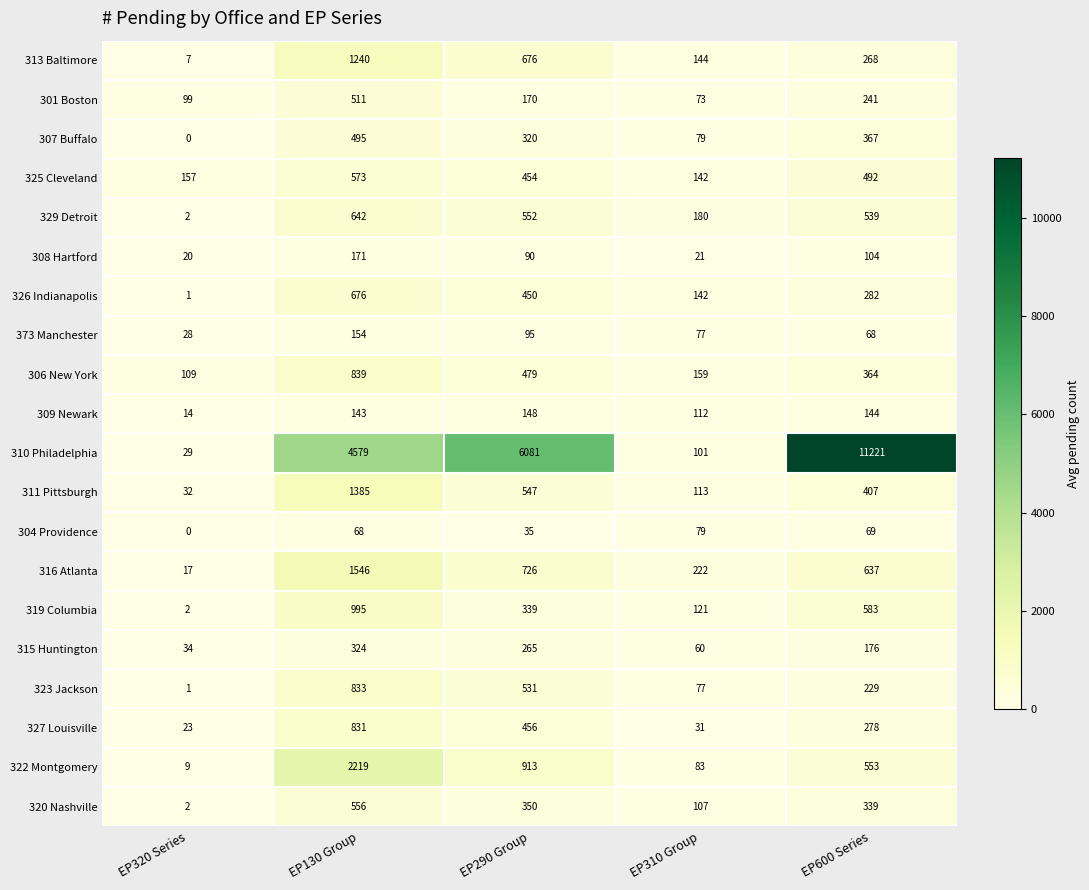

The value of 327 Louisville at EP310 Group is 31. True or false?

True